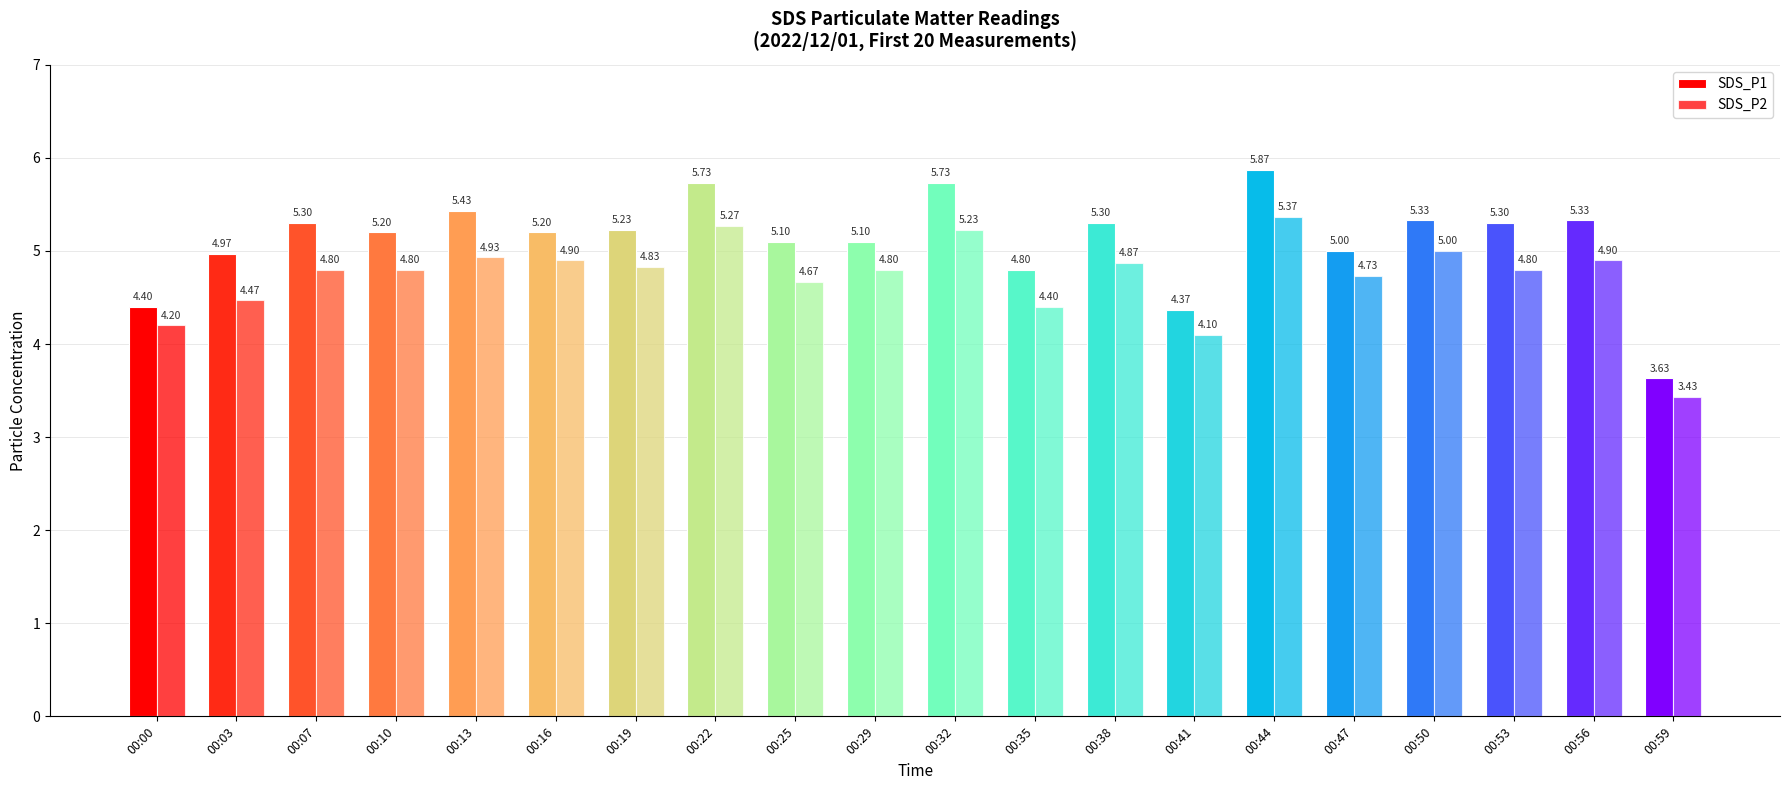

Which series changed the most between 00:13 and 00:19?

SDS_P1